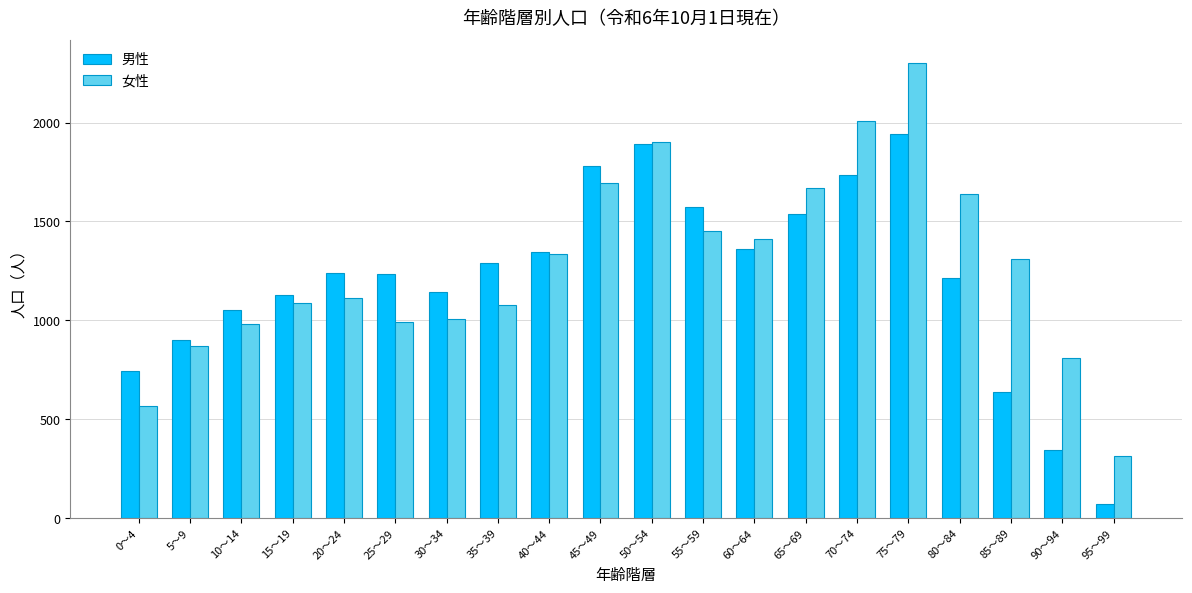

What is the smallest value displayed?

72